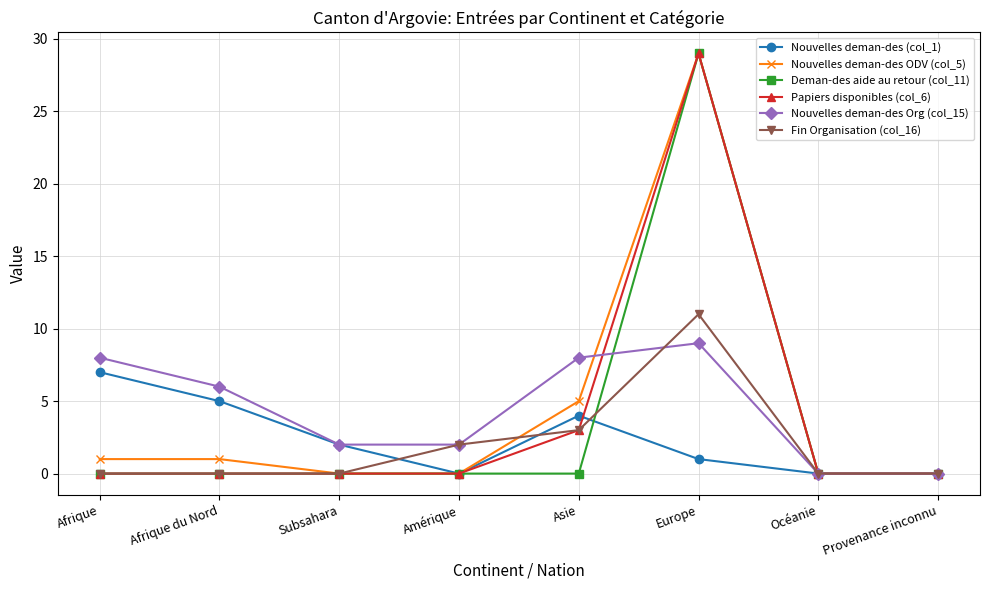

What are all the series names shown in the legend?

Nouvelles deman-des (col_1), Nouvelles deman-des ODV (col_5), Deman-des aide au retour (col_11), Papiers disponibles (col_6), Nouvelles deman-des Org (col_15), Fin Organisation (col_16)